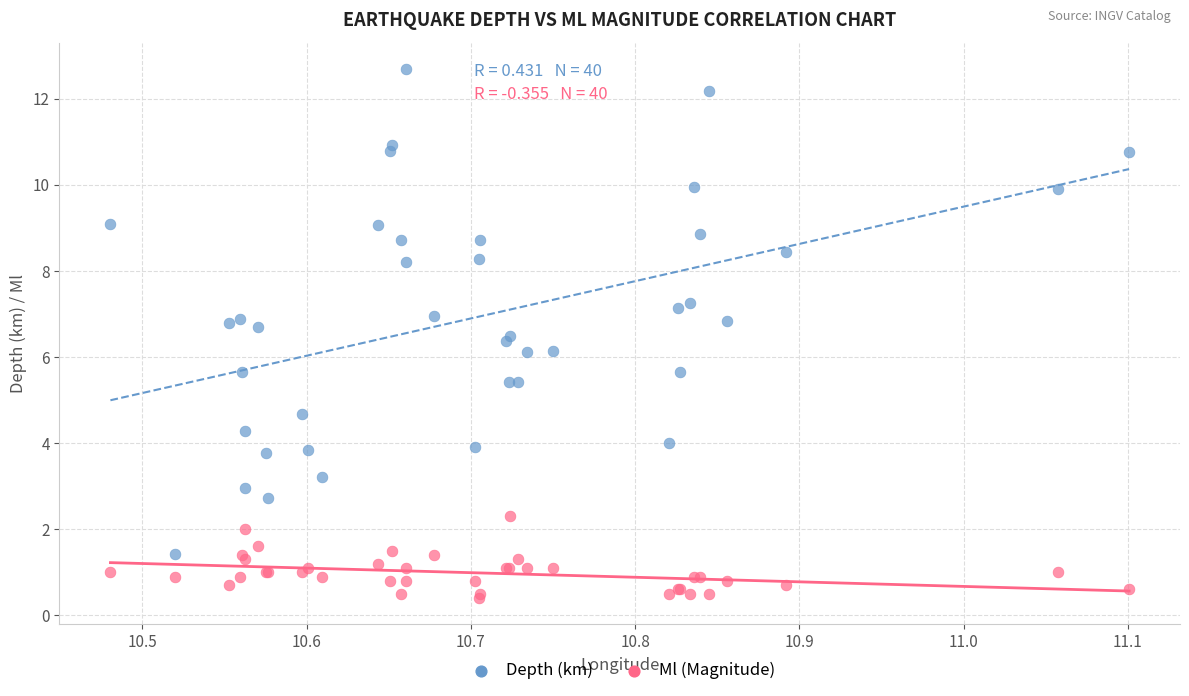

What is the X range (max minus min) for the scatter plot?

0.6